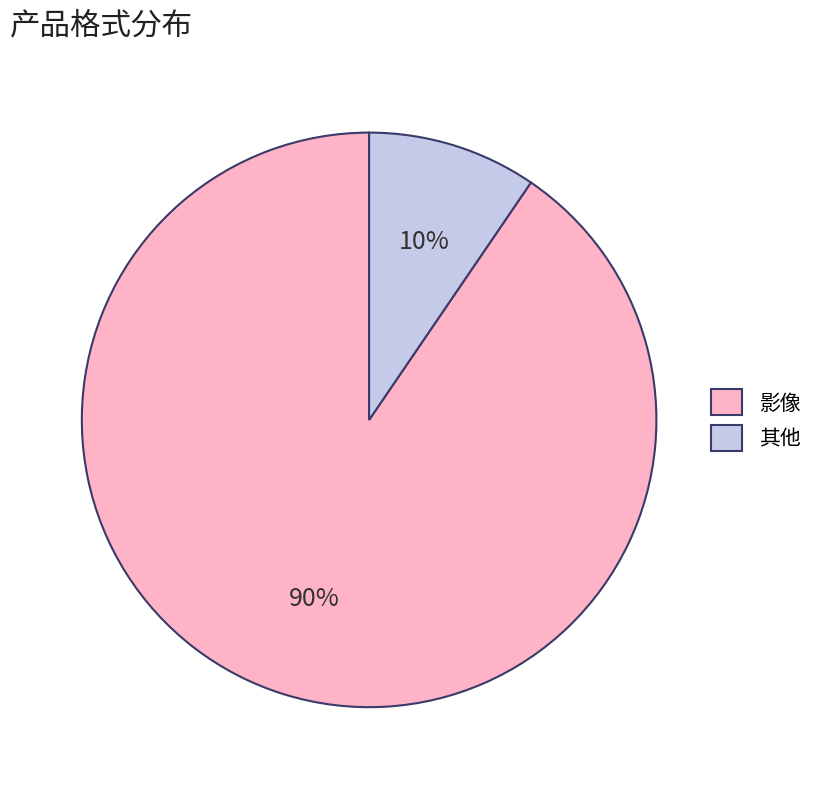

Is the sum of 其他 and 影像 greater than half?

Yes